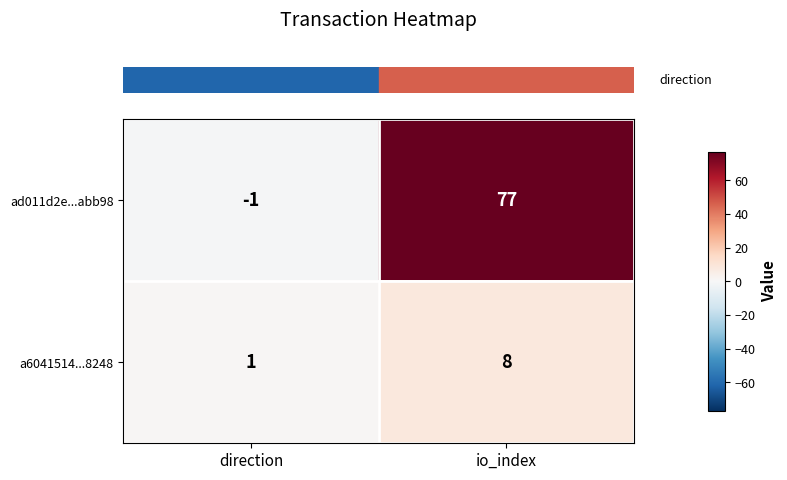

Reading left to right, list all the values displayed in this chart.

ad011d2e...abb98: direction=-1	io_index=77
a6041514...8248: direction=1	io_index=8